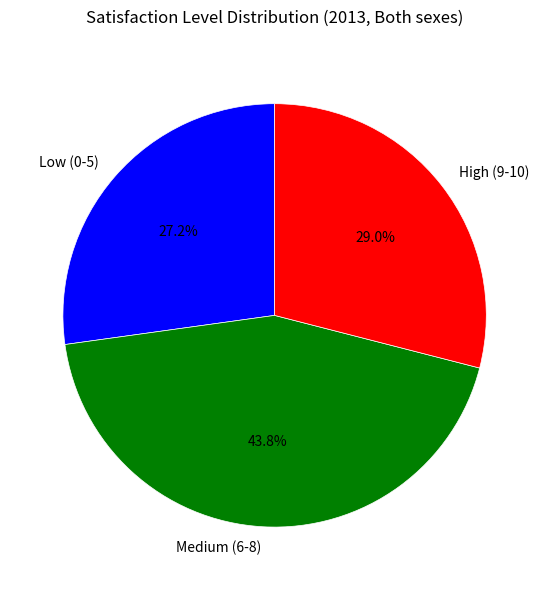

Between Medium (6-8) and High (9-10), which is larger?

Medium (6-8)